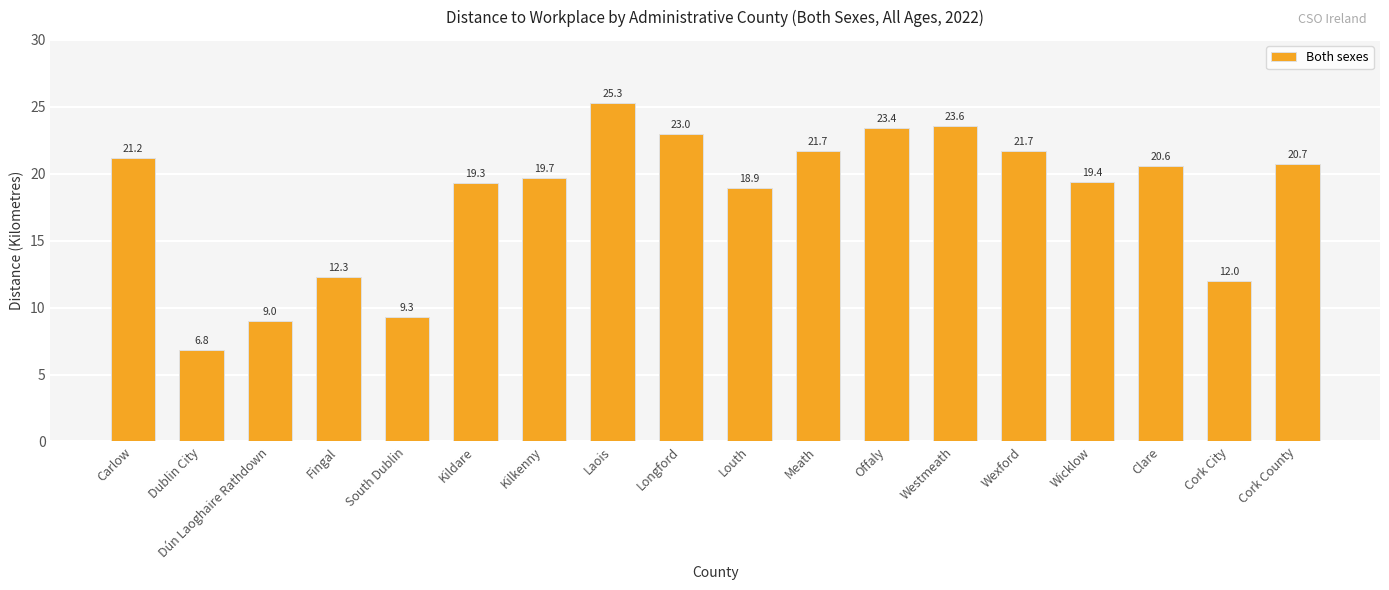

What position from the left is Meath?

11